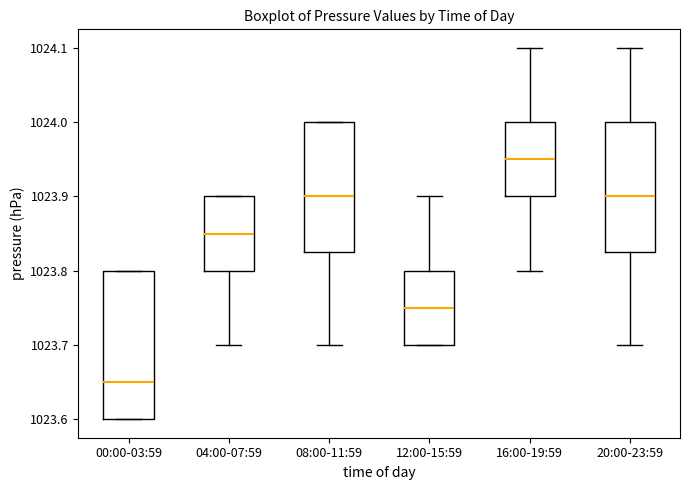

Where does the lower whisker of the box for 08:00-11:59 end on the y-axis? The values are not printed on the chart, so give them approximately, as read against the axis.

1023.70